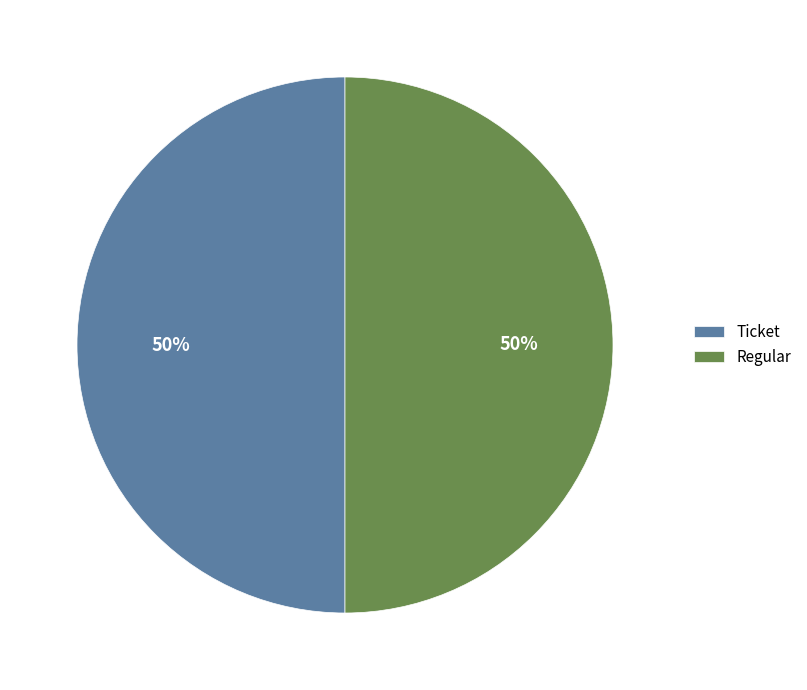

What is the ratio of the value at Regular to the value at Ticket?

1.0